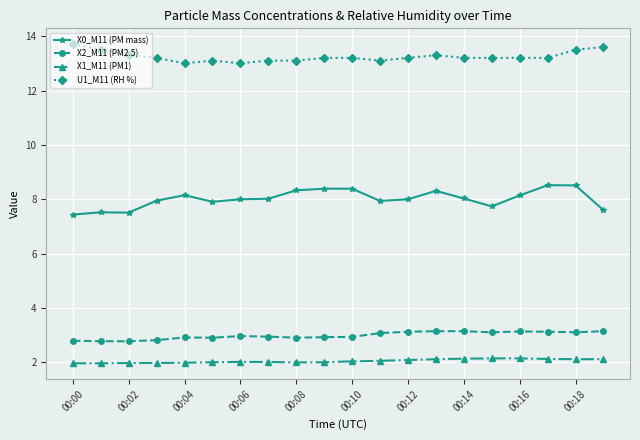

True or false: U1_M11 (RH %) and X2_M11 (PM2.5) intersect in this chart.

False